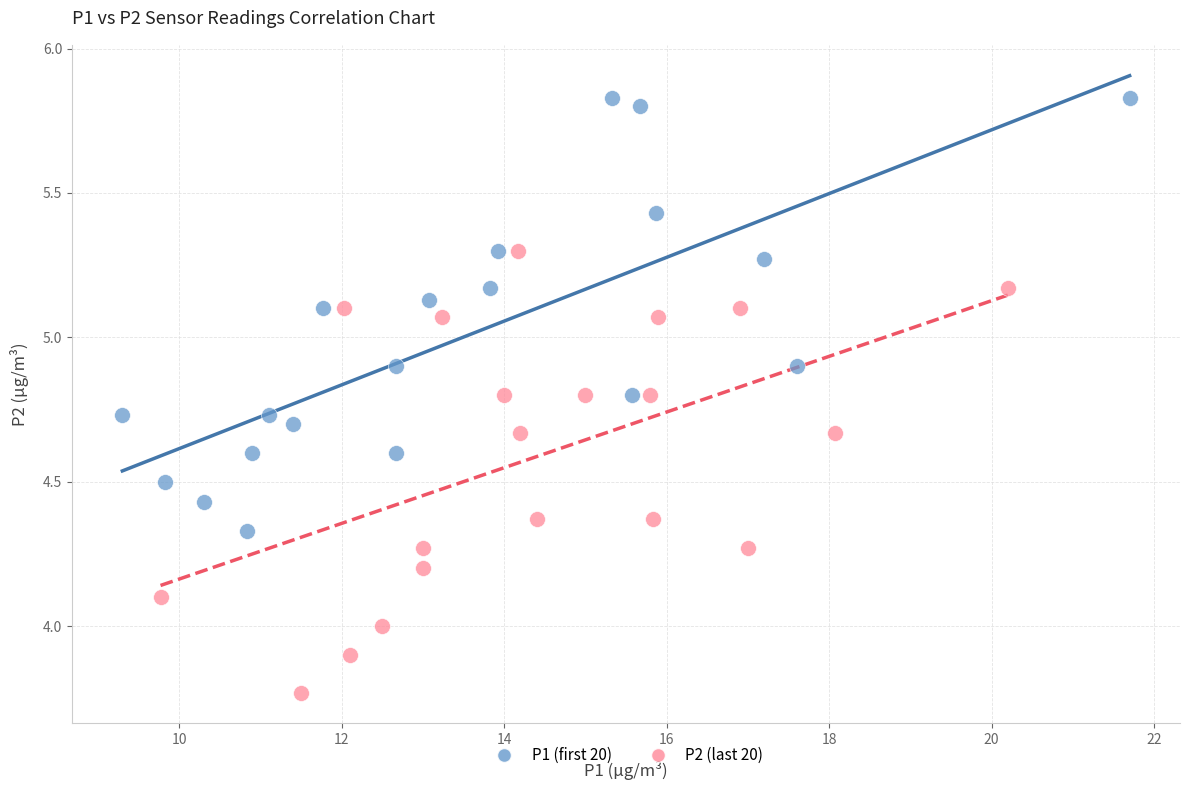

Which series reaches the minimum Y coordinate?

P2 (last 20)